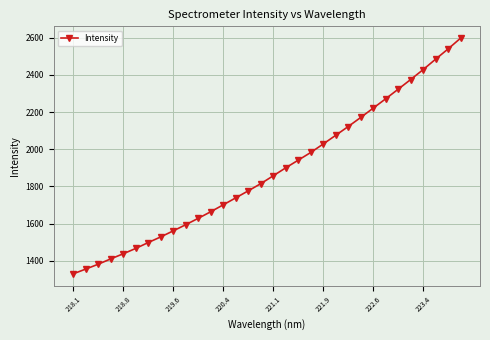

Does the chart have visible grid lines?

Yes